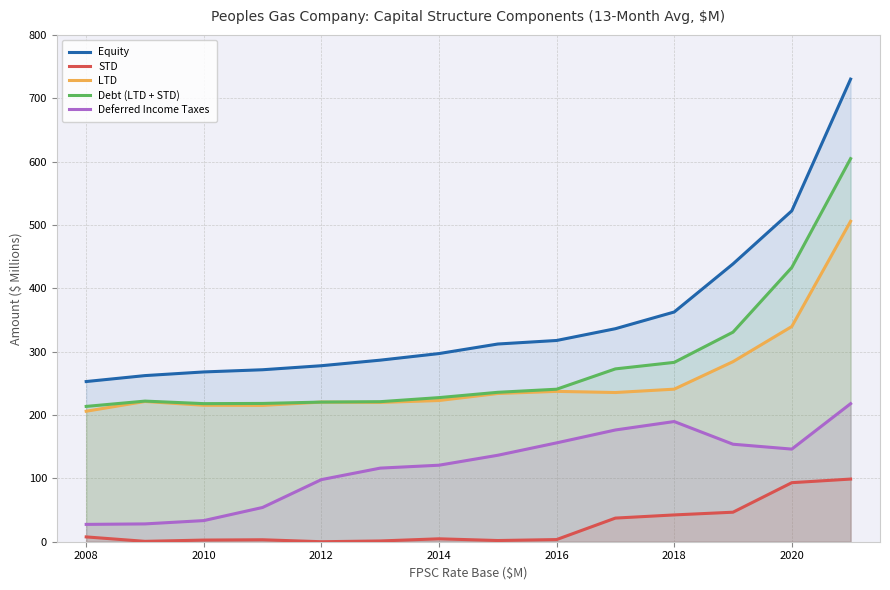

What is the average value of the Debt (LTD + STD) series?

281.5